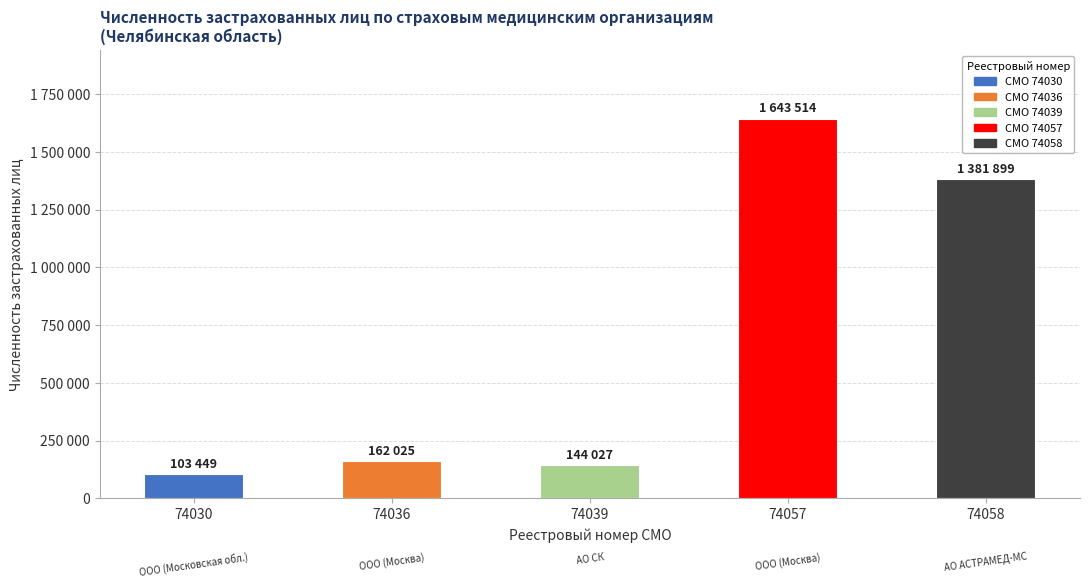

The chart shows a value of 162025 at 74036. True or false?

True